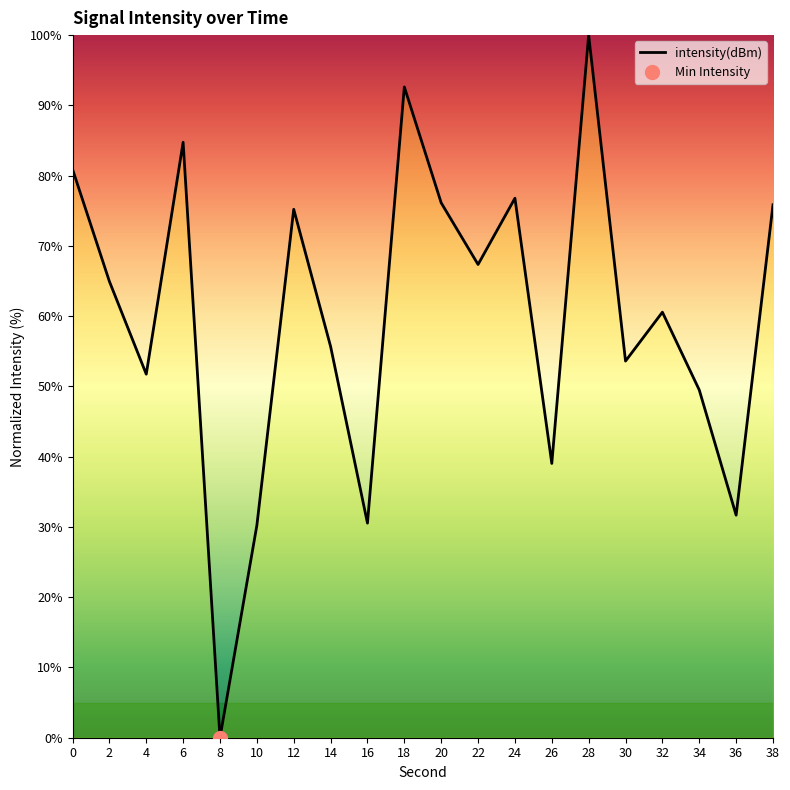

Where is the first local maximum?

6